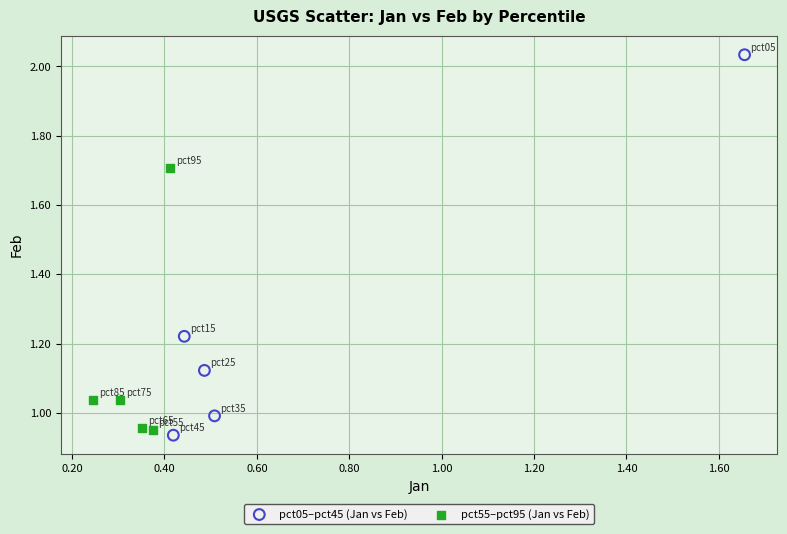

Which series has the widest spread of Y values?

pct05–pct45 (Jan vs Feb)